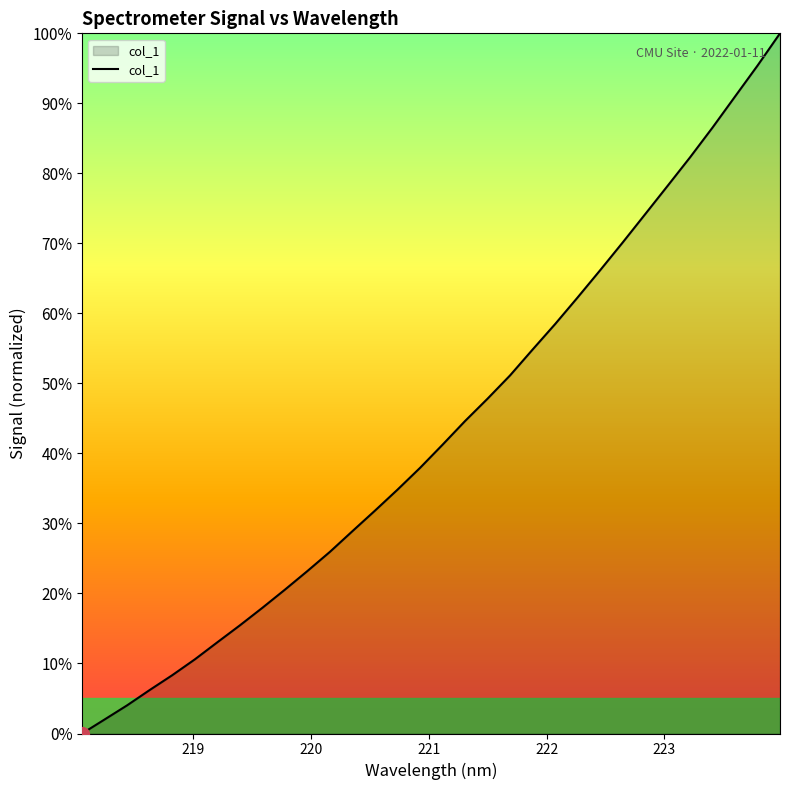

What is the maximum value shown in the chart?

100.0